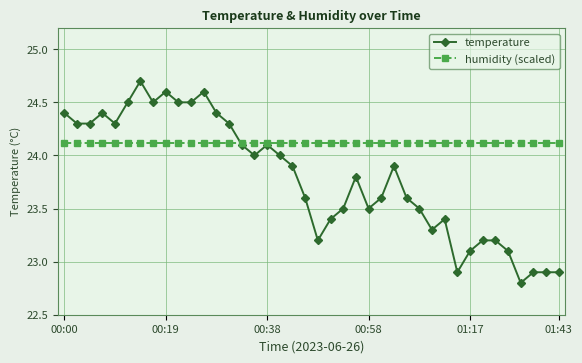

How many categories are shown in the chart?

40